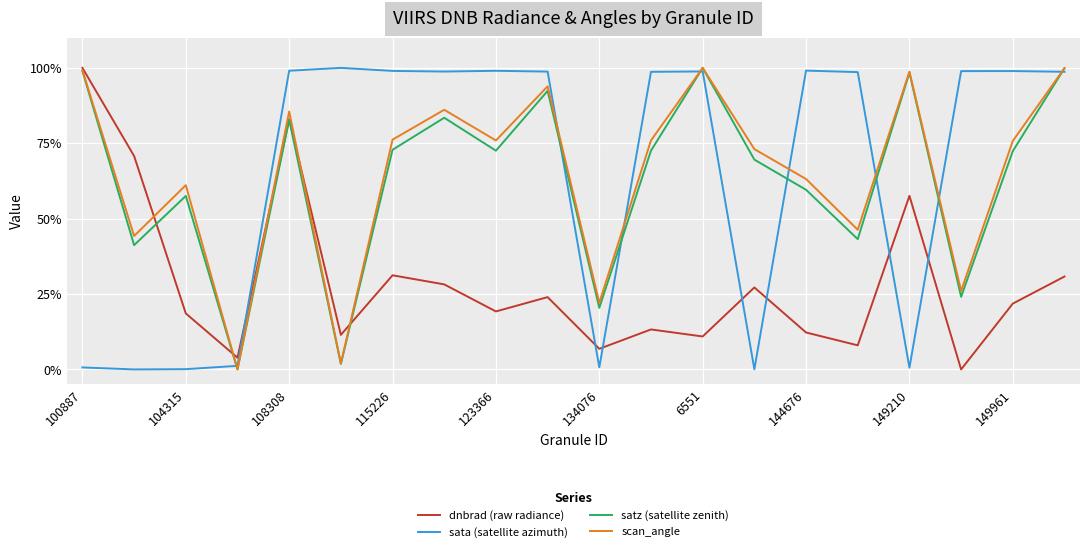

How many intersections are there between dnbrad (raw radiance) and sata (satellite azimuth)?

7